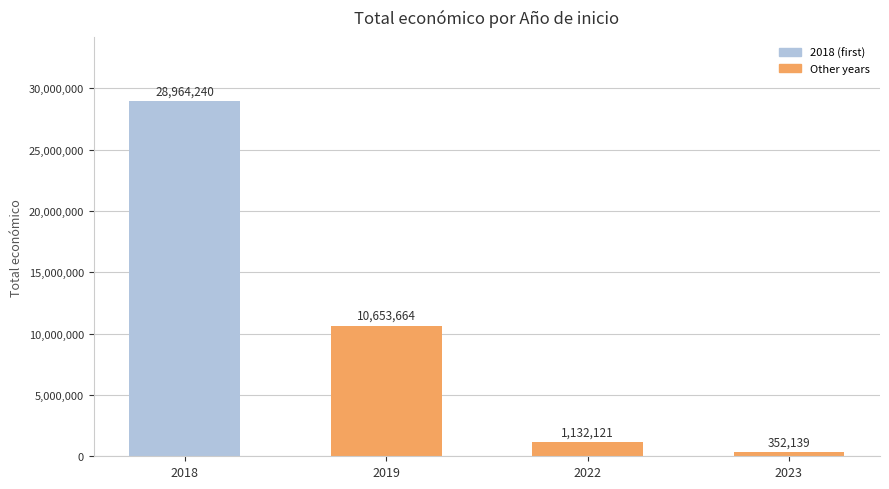

Which label corresponds to the smallest value in the chart?

2023